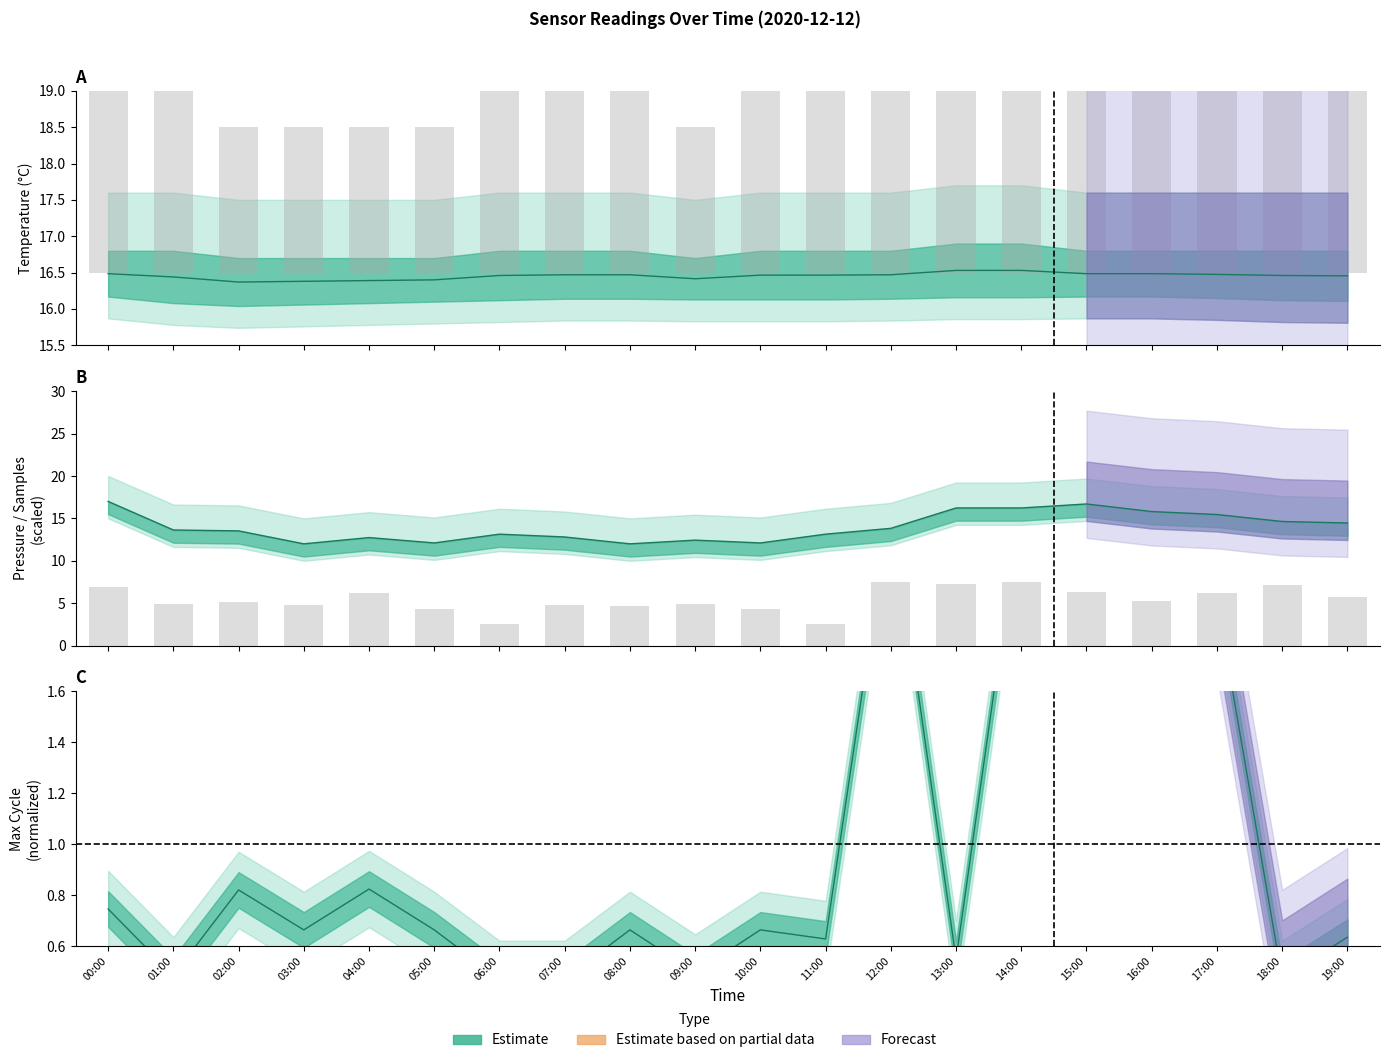

What is the difference between the maximum and minimum values in the BME280_pressure_scaled series?

5.0